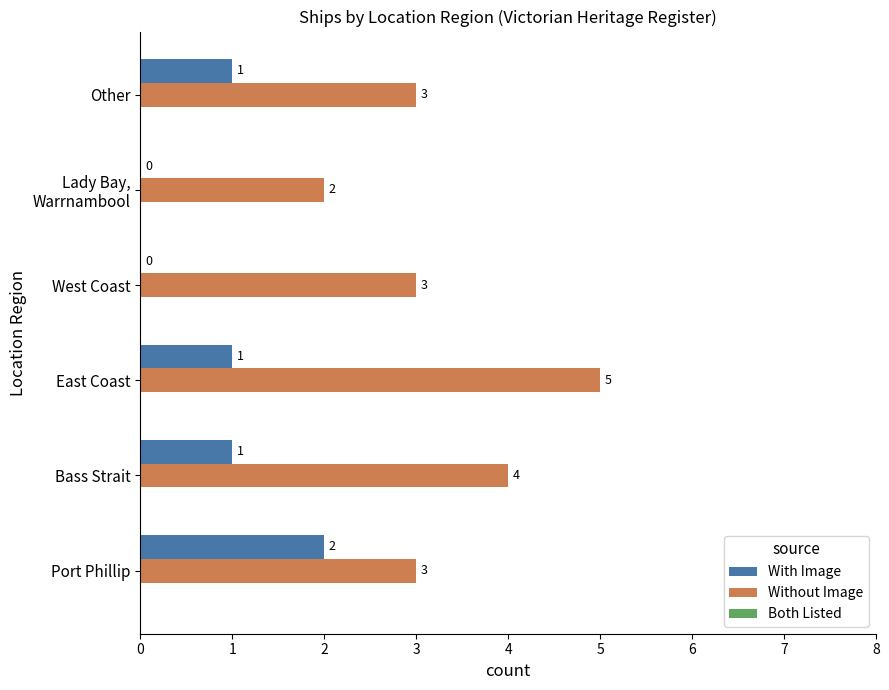

What is the sum of the Without Image values at Other and East Coast?

8